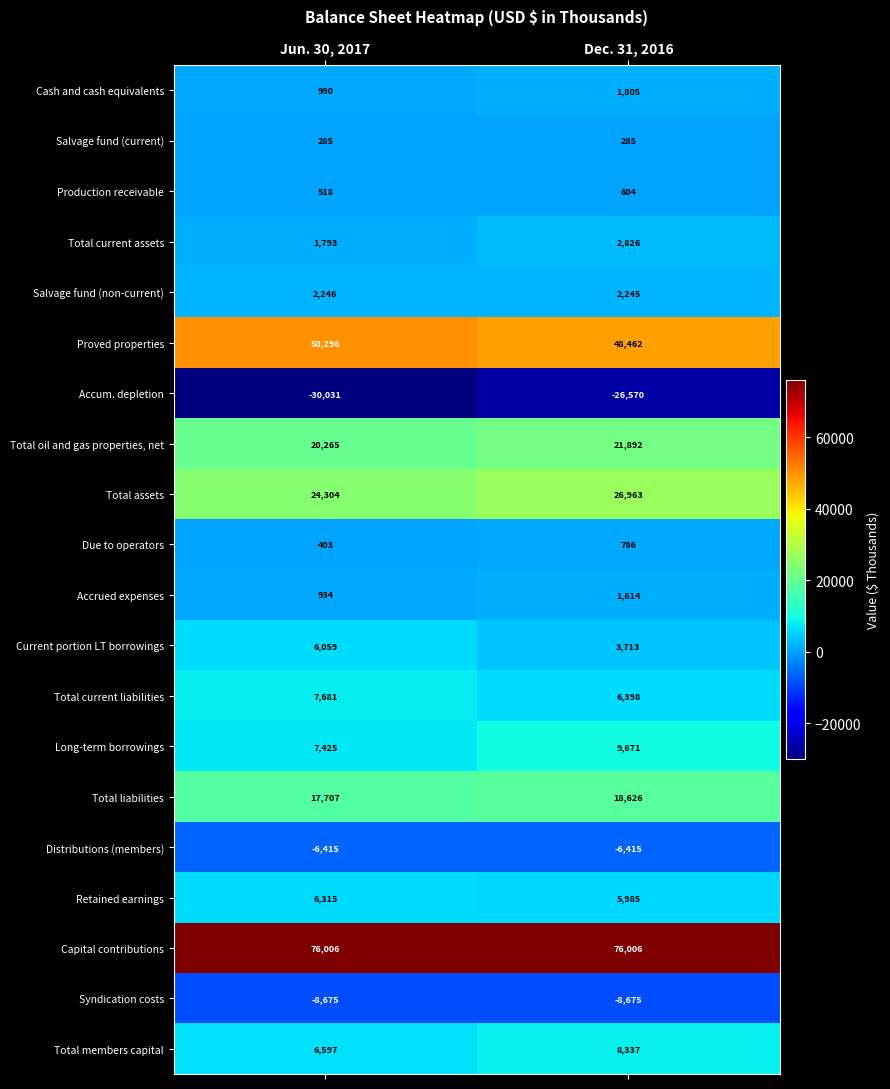

Between Jun. 30, 2017 and Dec. 31, 2016, which series saw the biggest shift?

Accum. depletion